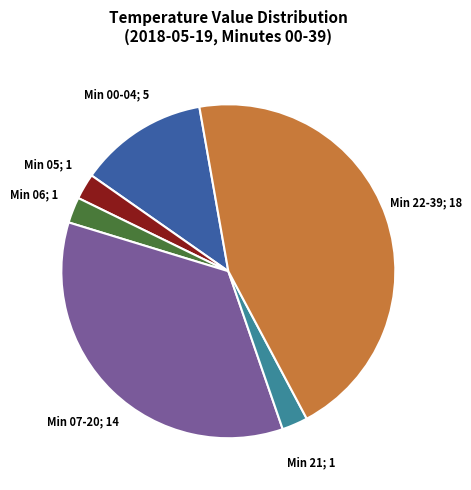

How many slices are in this pie chart?

6